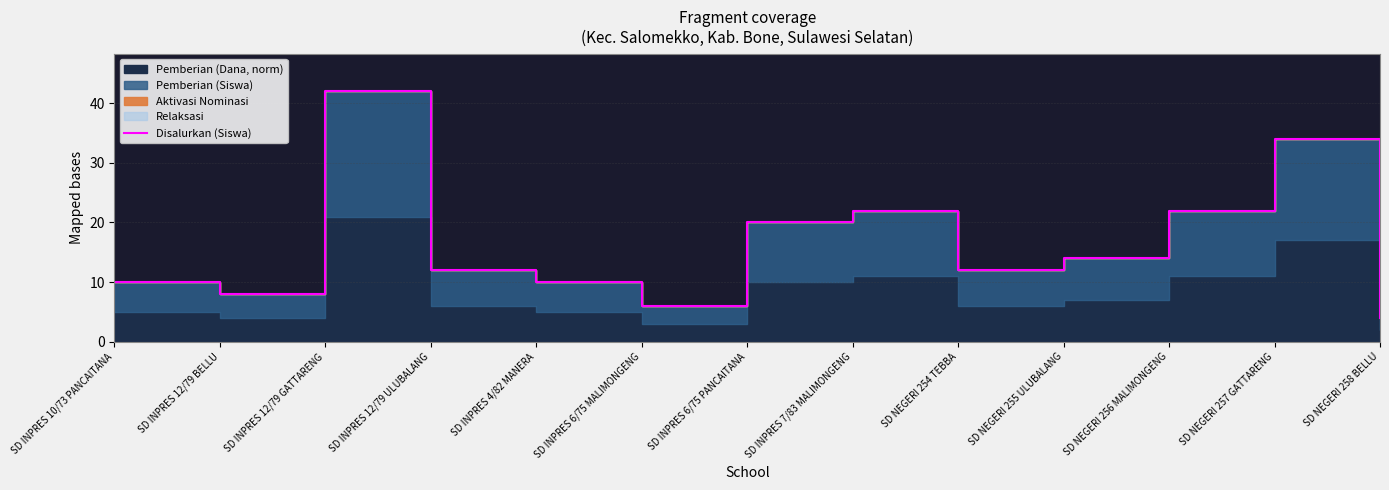

What is the maximum value shown in the chart?

42